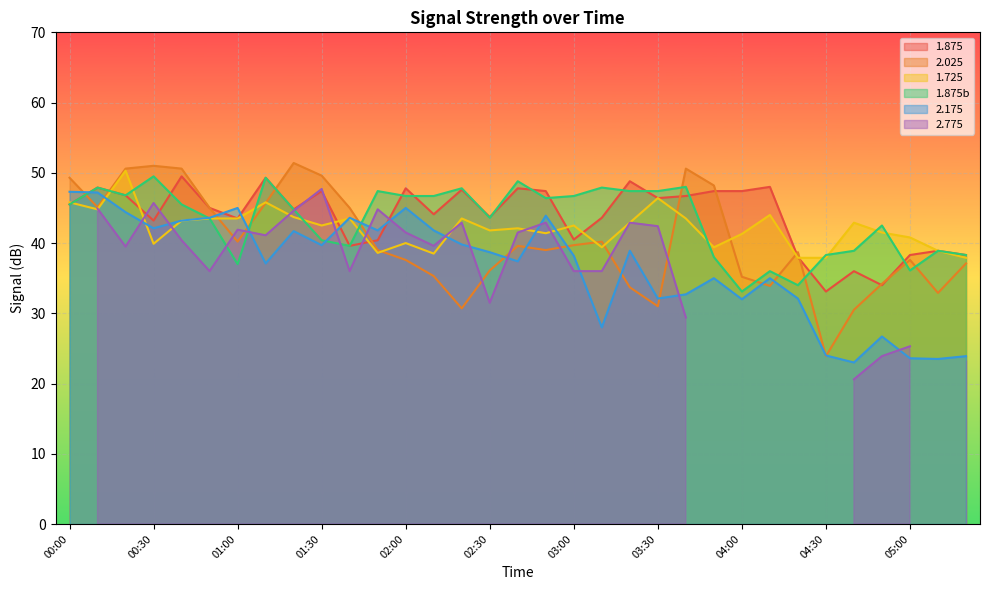

How many data points does each series have?

33